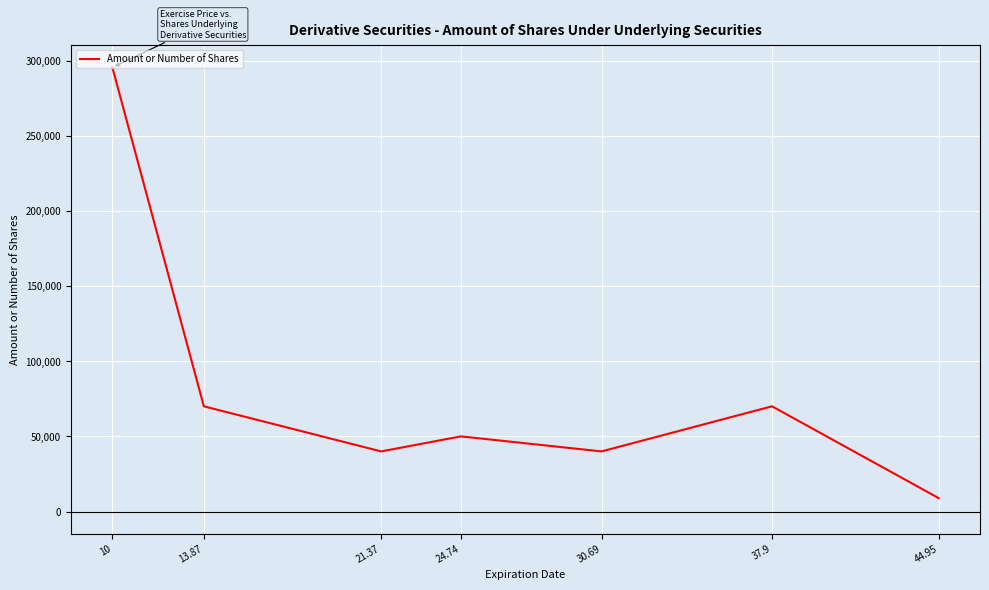

The chart shows a value of 123095 at 37.9. True or false?

False